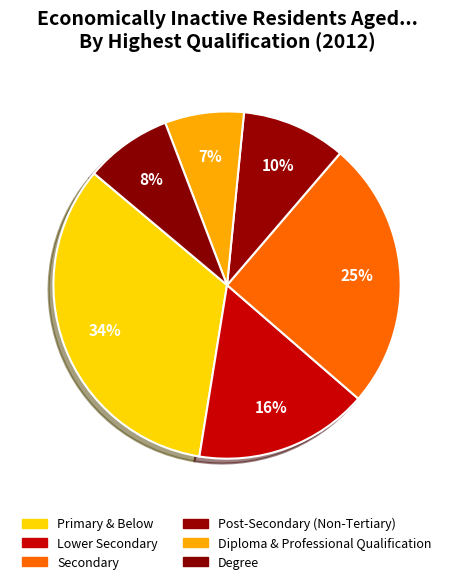

Rank the categories by value from lowest to highest.

Diploma & Professional Qualification, Degree, Post-Secondary (Non-Tertiary), Lower Secondary, Secondary, Primary & Below